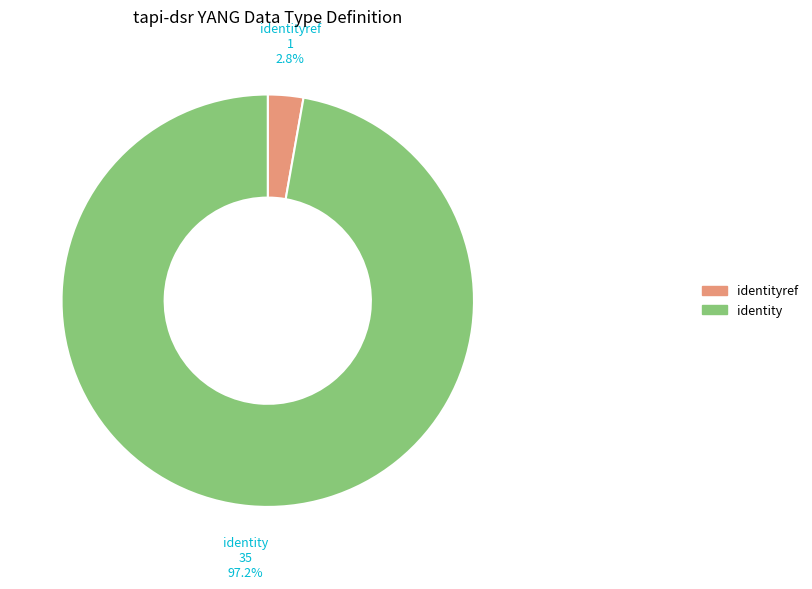

To the nearest percent, what percentage of the pie is identity?

97%